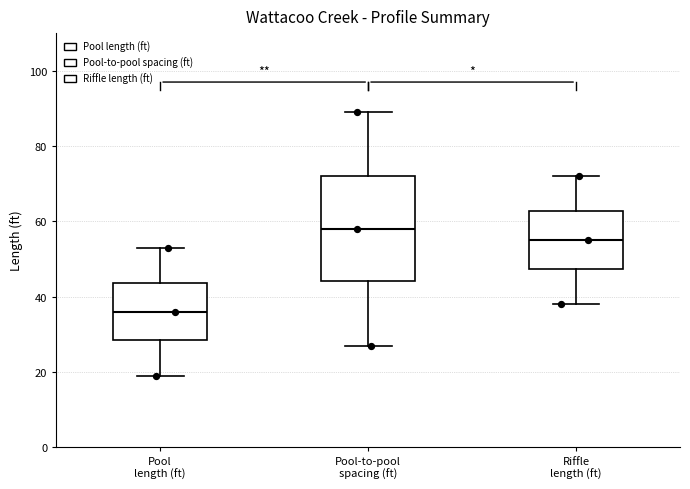

Where does the median line of the box for Pool length (ft) sit on the y-axis? The values are not printed on the chart, so give them approximately, as read against the axis.

36